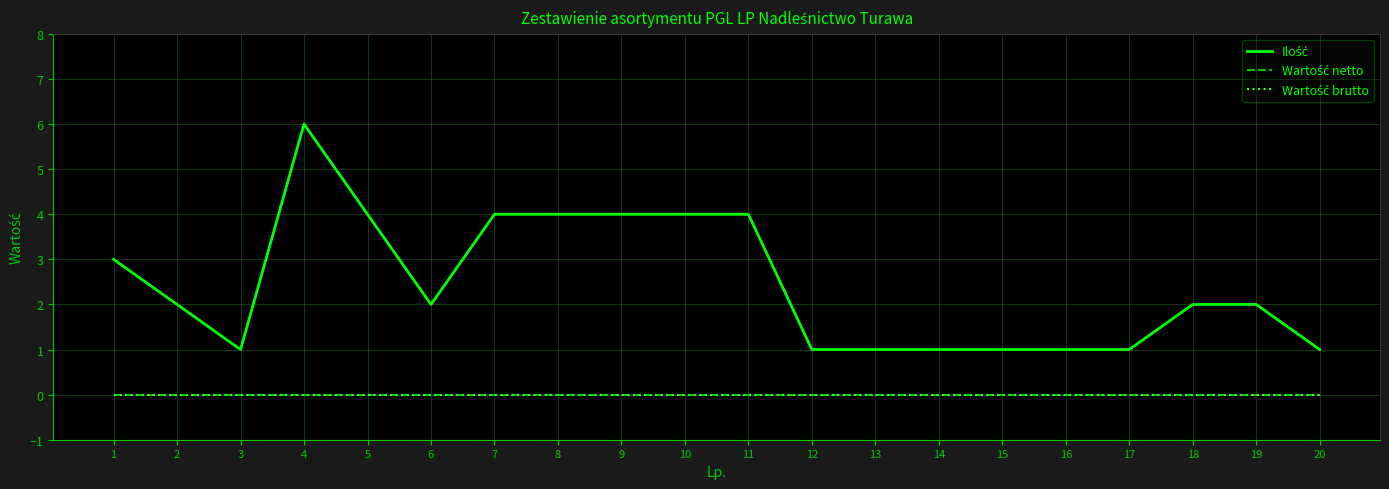

True or false: Wartość netto and Wartość brutto cross at least once.

False